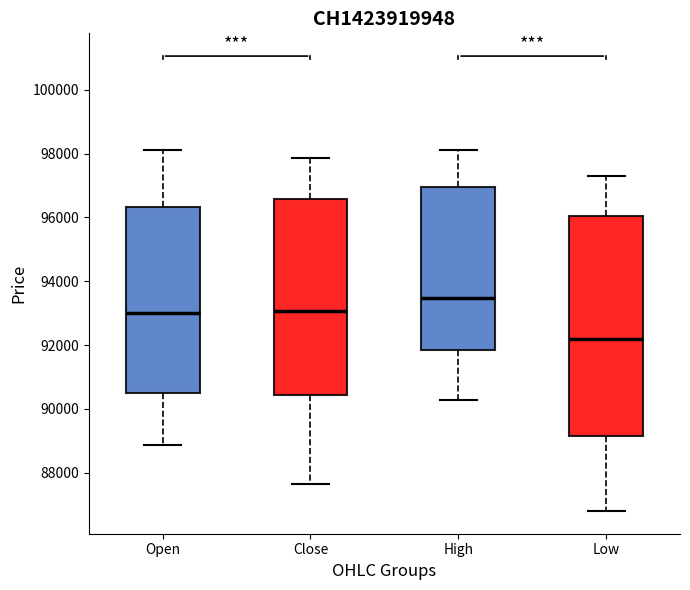

Reading left to right, read every box against the y-axis: the position of its median line, the range the box covers, and the ends of its whiskers. The values are not printed on the chart, so give them approximately, as read against the axis.

Open: median 93000, box 90600 to 96400, whiskers 88800 to 98200
Close: median 93000, box 90400 to 96600, whiskers 87600 to 97800
High: median 93400, box 91800 to 97000, whiskers 90200 to 98200
Low: median 92200, box 89200 to 96000, whiskers 86800 to 97200